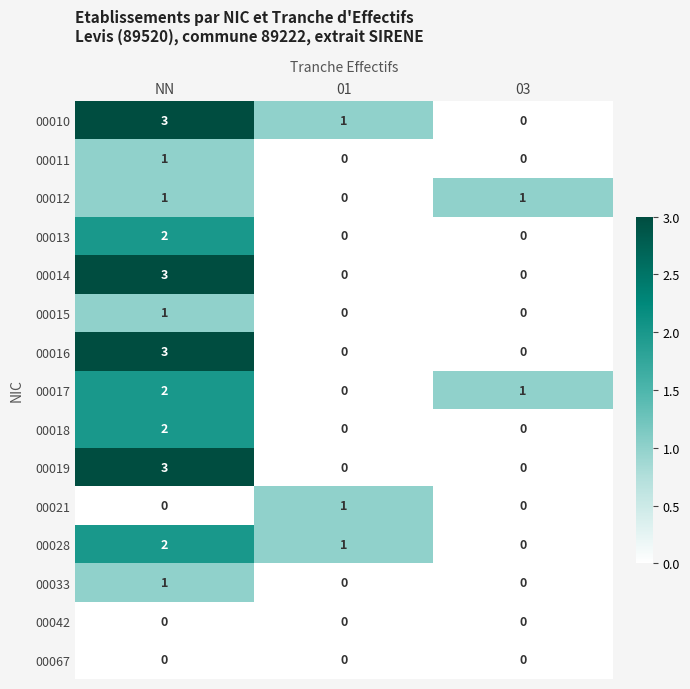

Rank the categories by 00010 value from highest to lowest.

NN, 01, 03